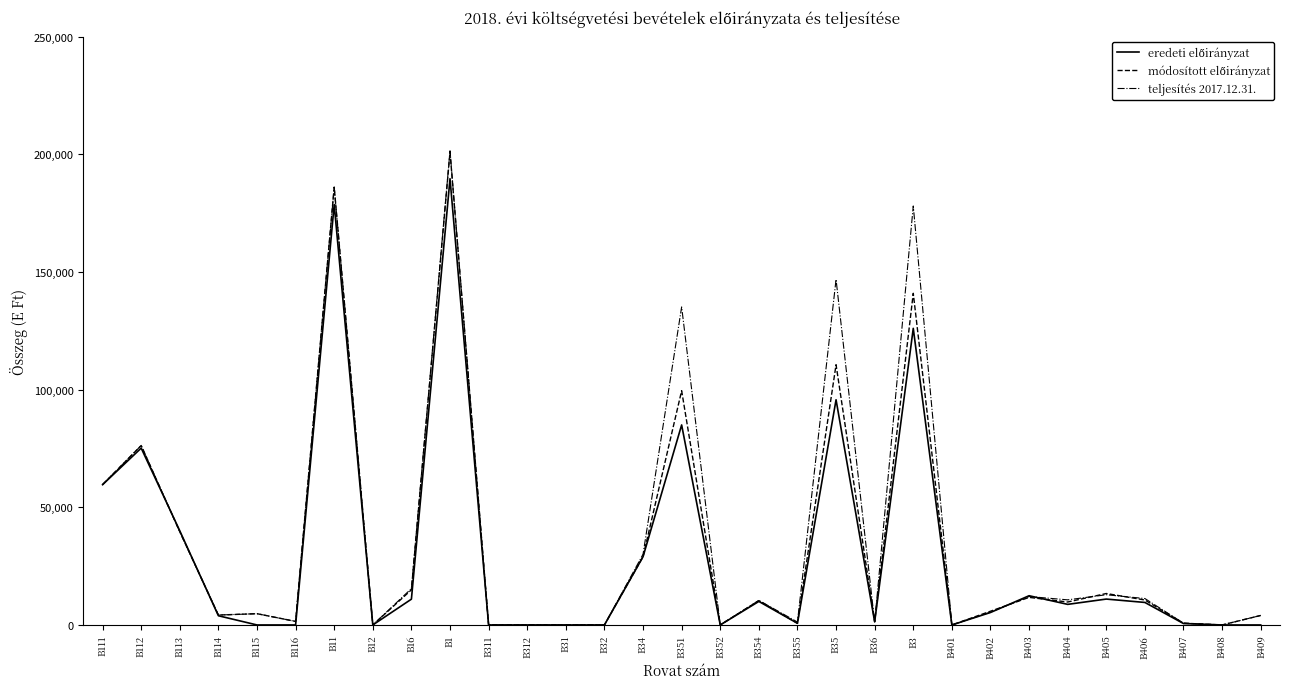

How many lines are shown in the chart?

3